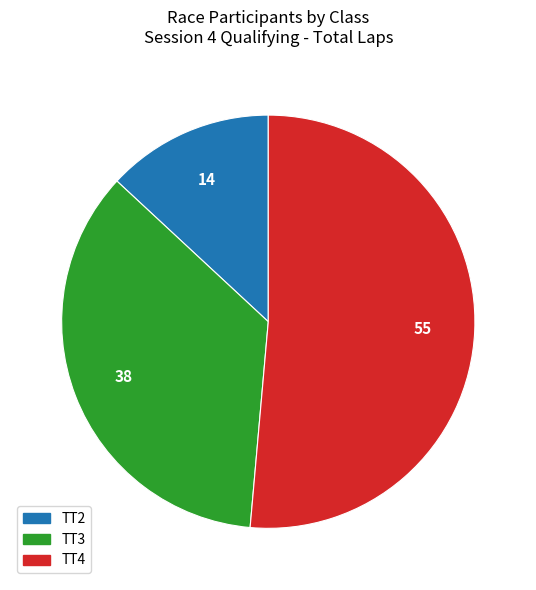

Is there a majority slice in this chart?

Yes